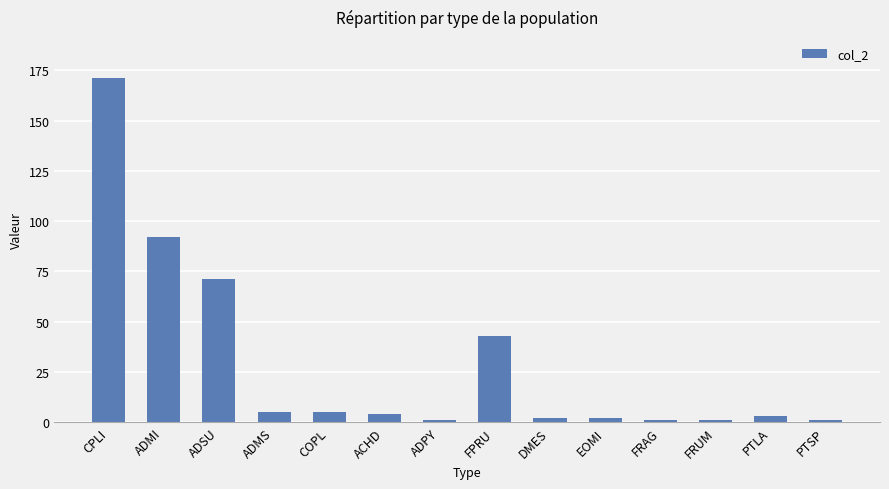

Approximately how many times larger is the value at FPRU compared to PTSP?

43.0